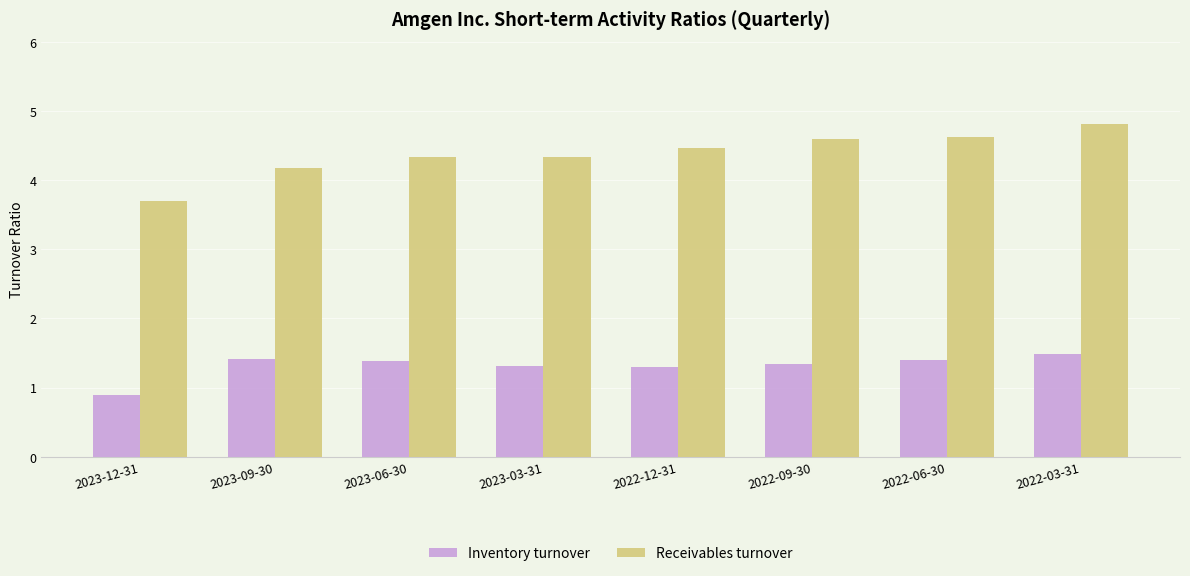

Are the bars horizontal?

No